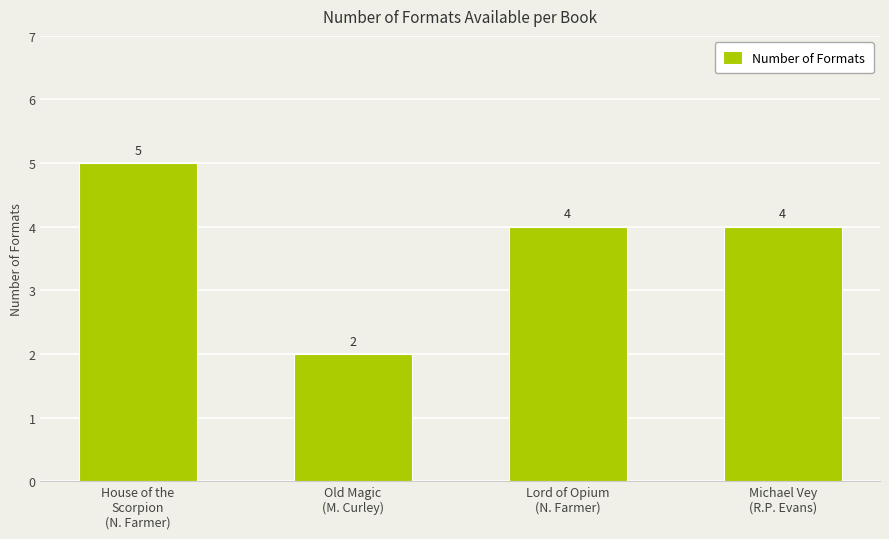

Is it true that the value at House of the
Scorpion
(N. Farmer) is 2?

False